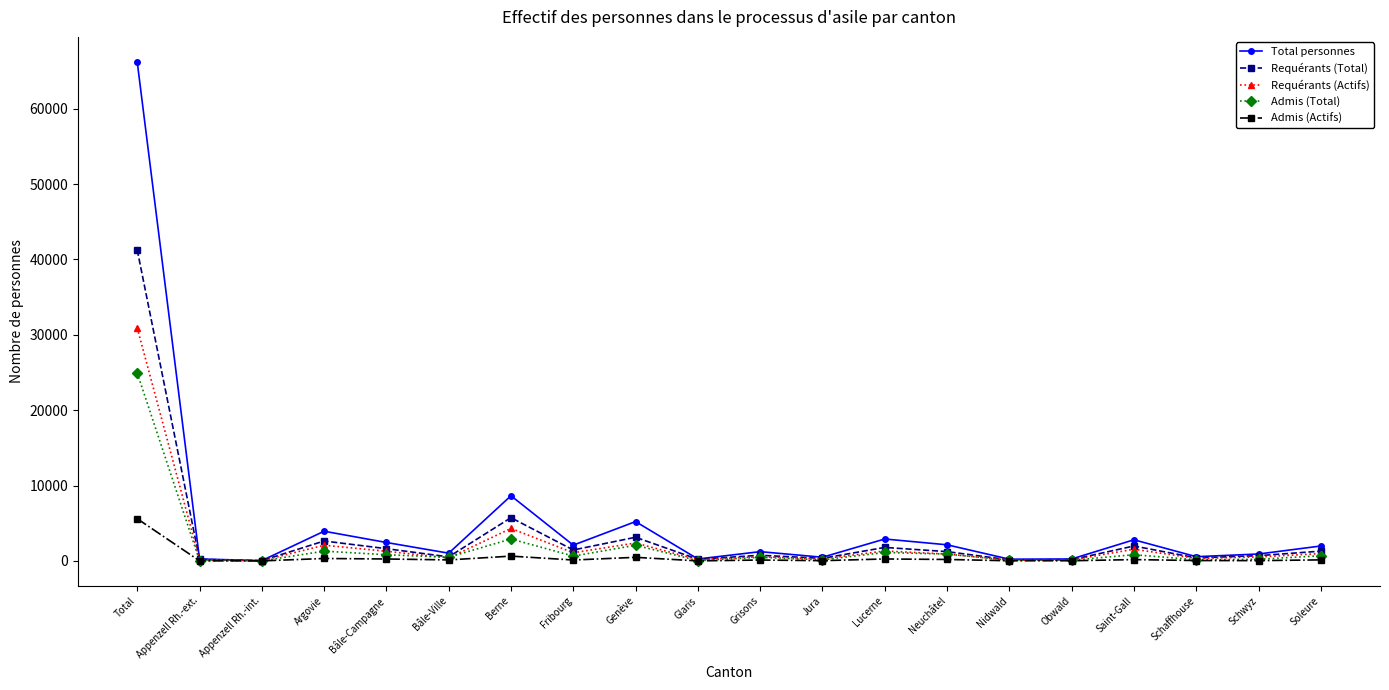

Count the number of categories in the chart.

20